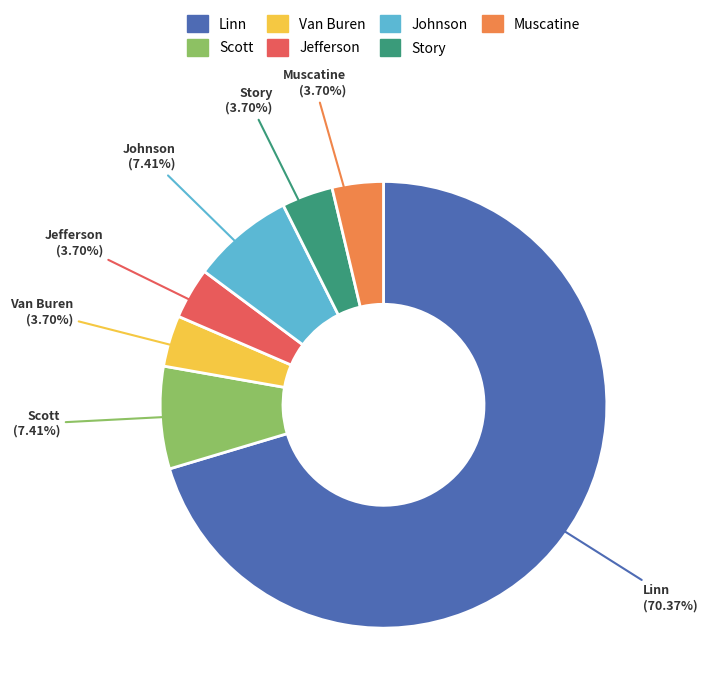

To the nearest percent, what is the average slice percentage?

14%